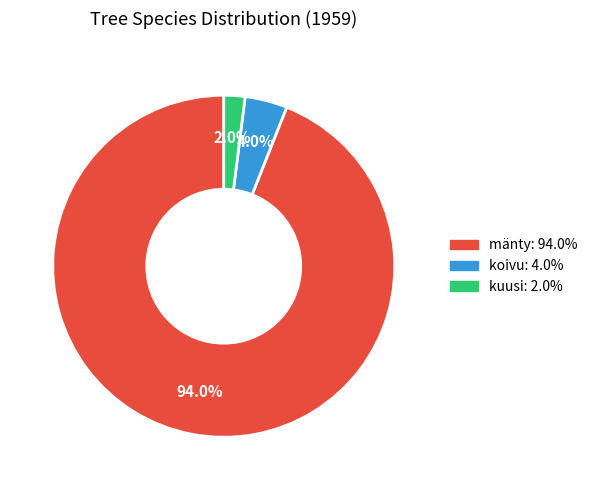

Rank the categories by value from highest to lowest.

mänty, koivu, kuusi